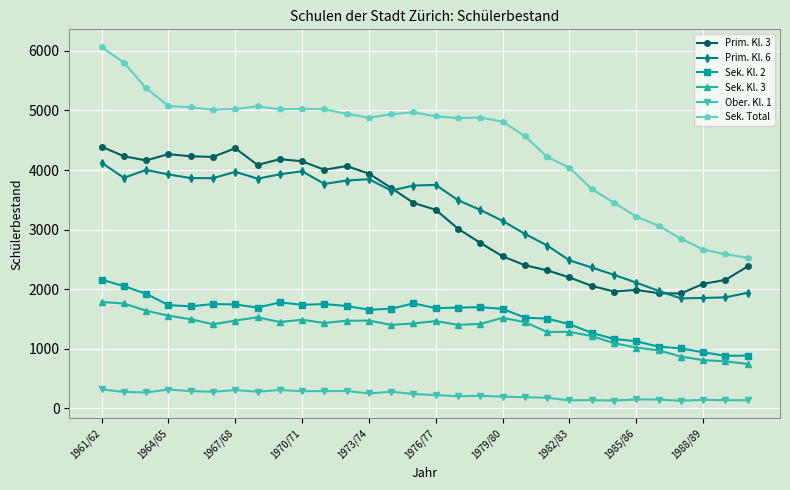

True or false: Sek. Kl. 3 and Prim. Kl. 6 cross at least once.

False